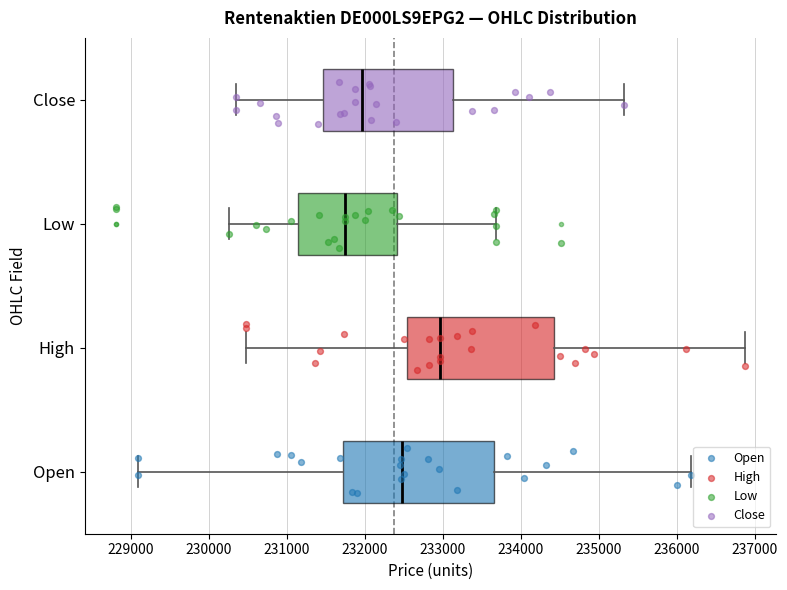

Which box's median line is the furthest to the left?

Low